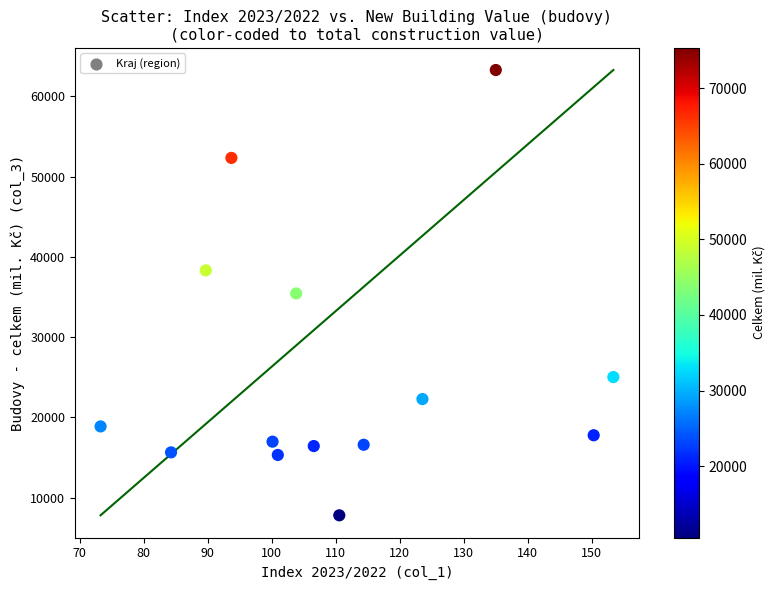

What is the range of Y values (max minus min)?

55491